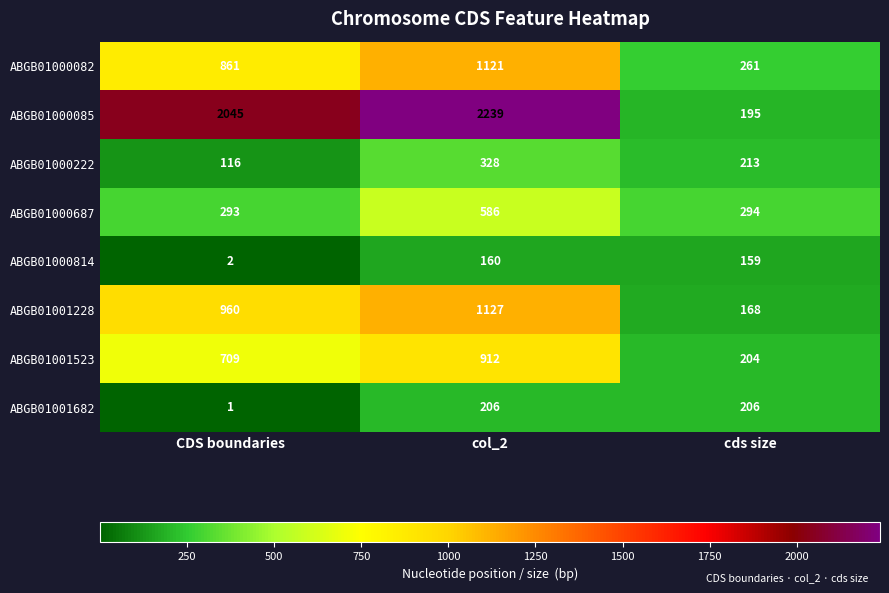

Where does the ABGB01000814 series first go above 159?

col_2